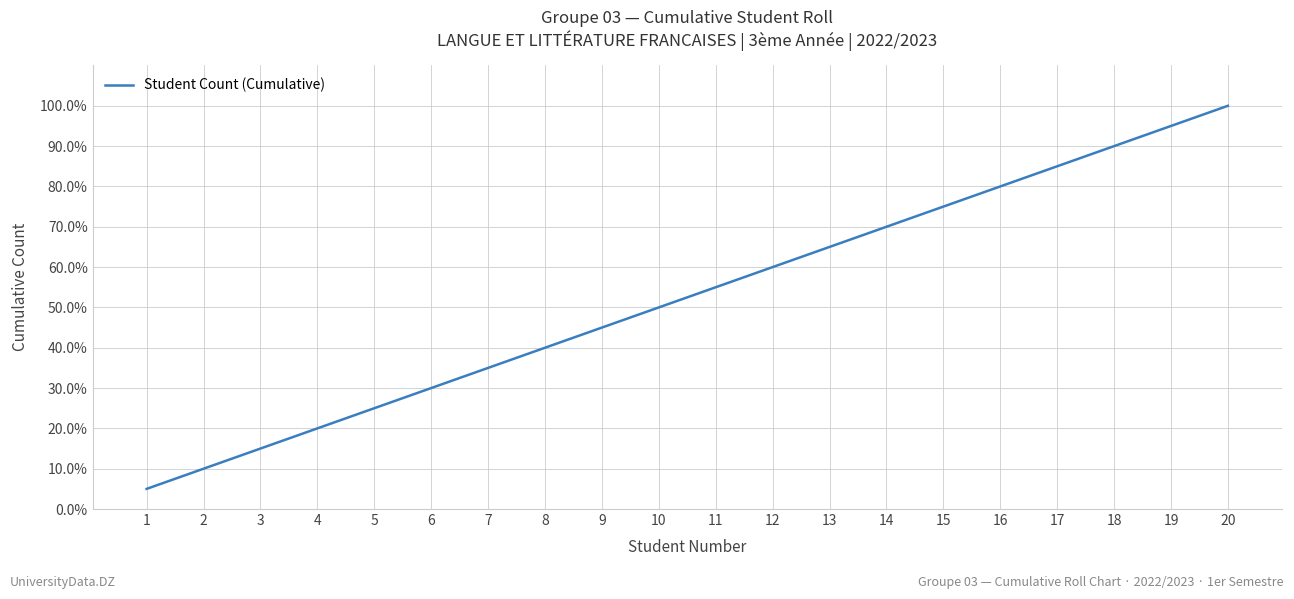

What is the change in value from 16 to 18?

+2